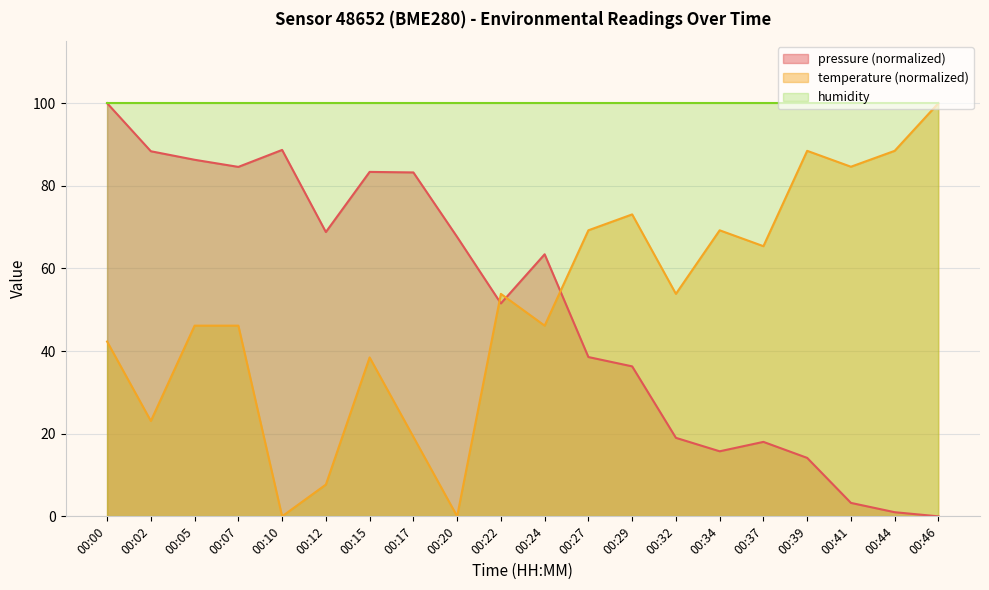

How many interior local valleys does the pressure series have?

4